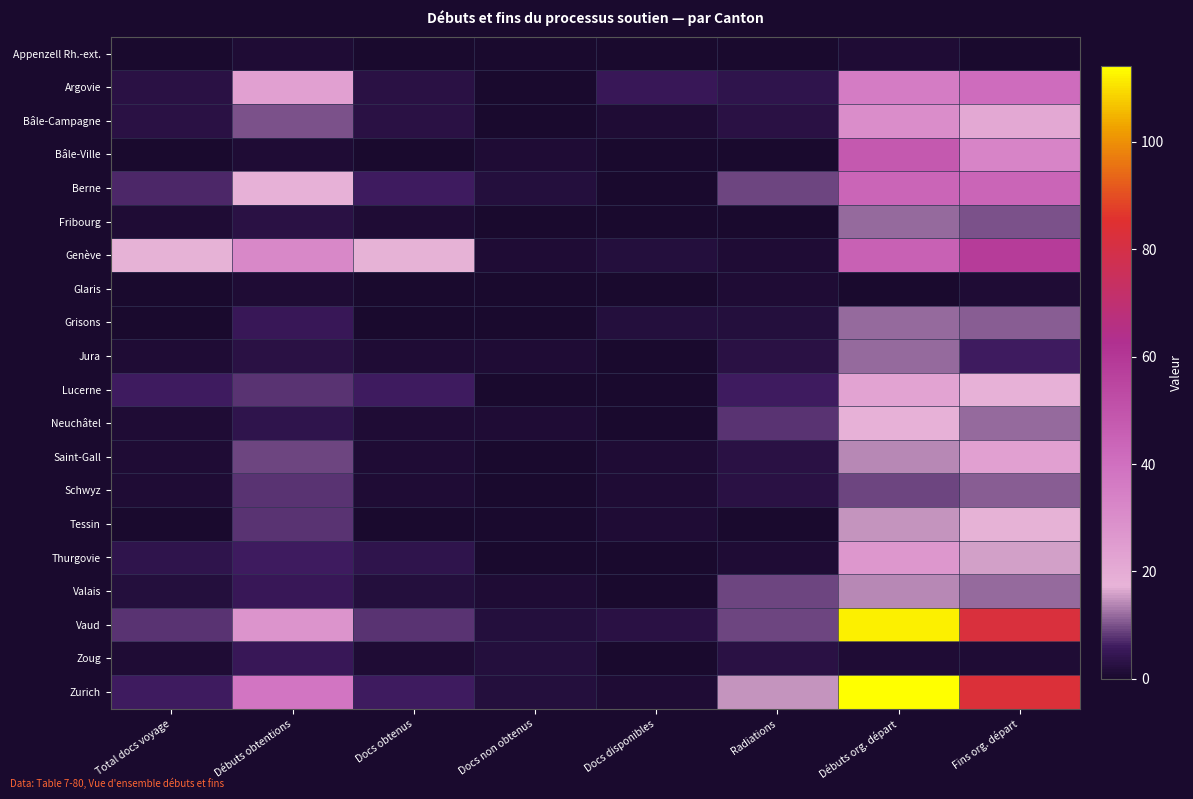

How many series are shown in this chart?

20